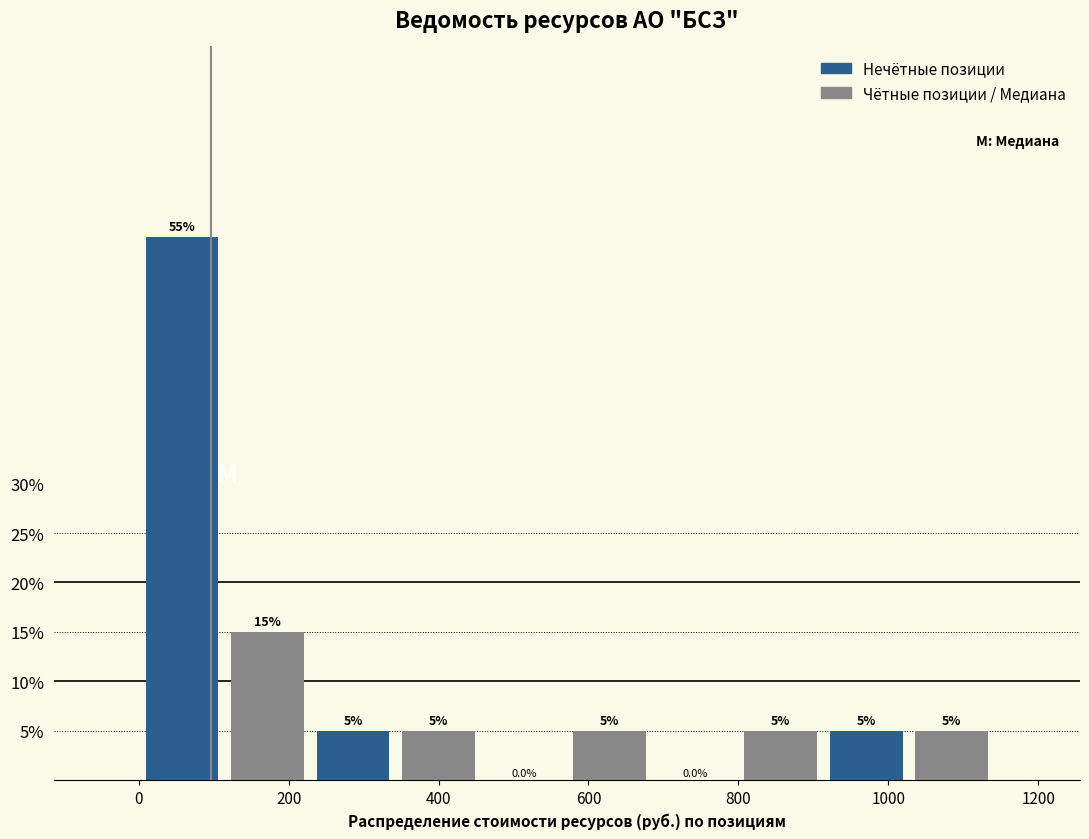

Which range on the x-axis has the tallest bar?

0 to 120